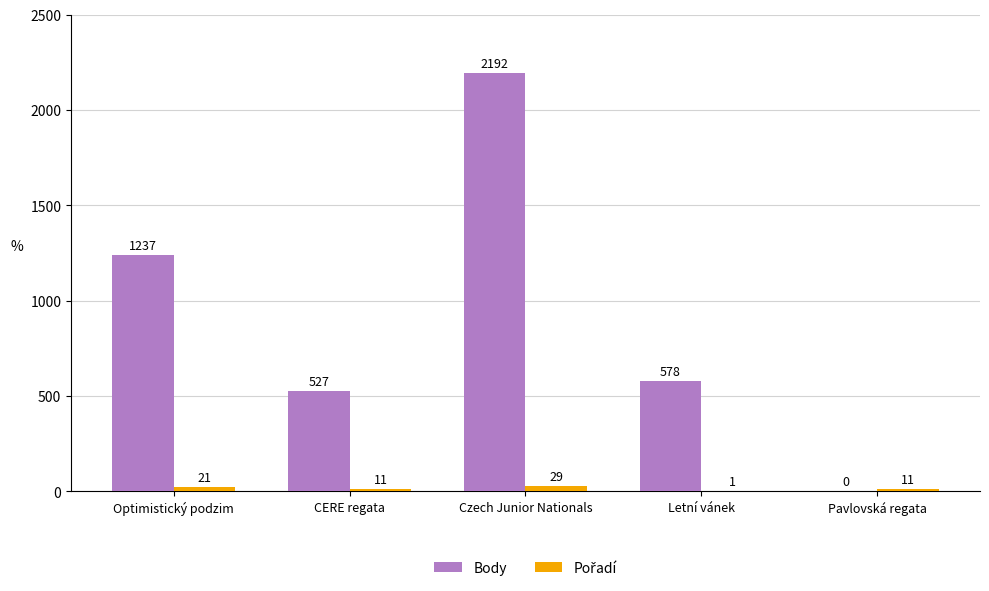

Between CERE regata and Letní vánek, which series saw the biggest shift?

Body